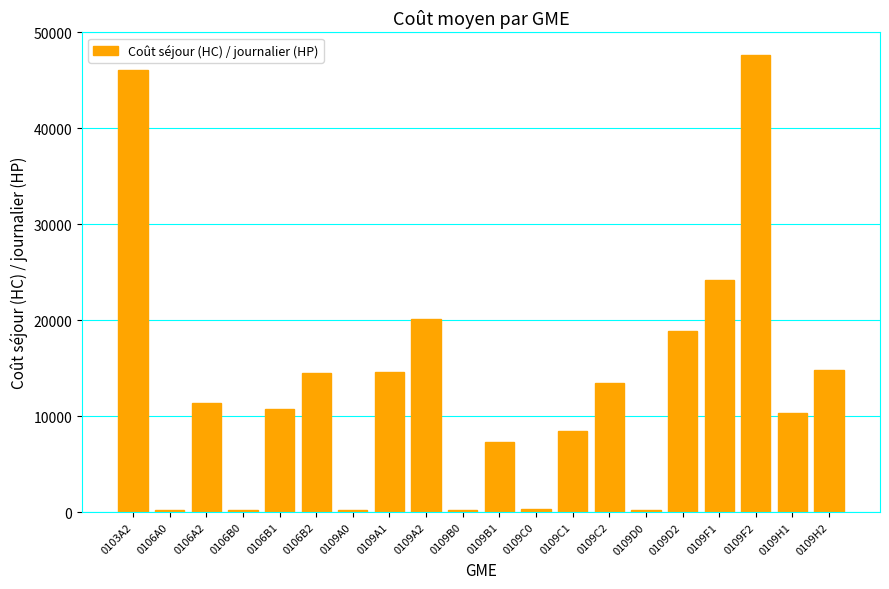

What is the change in value from 0109B1 to 0109C1?

+1151.6